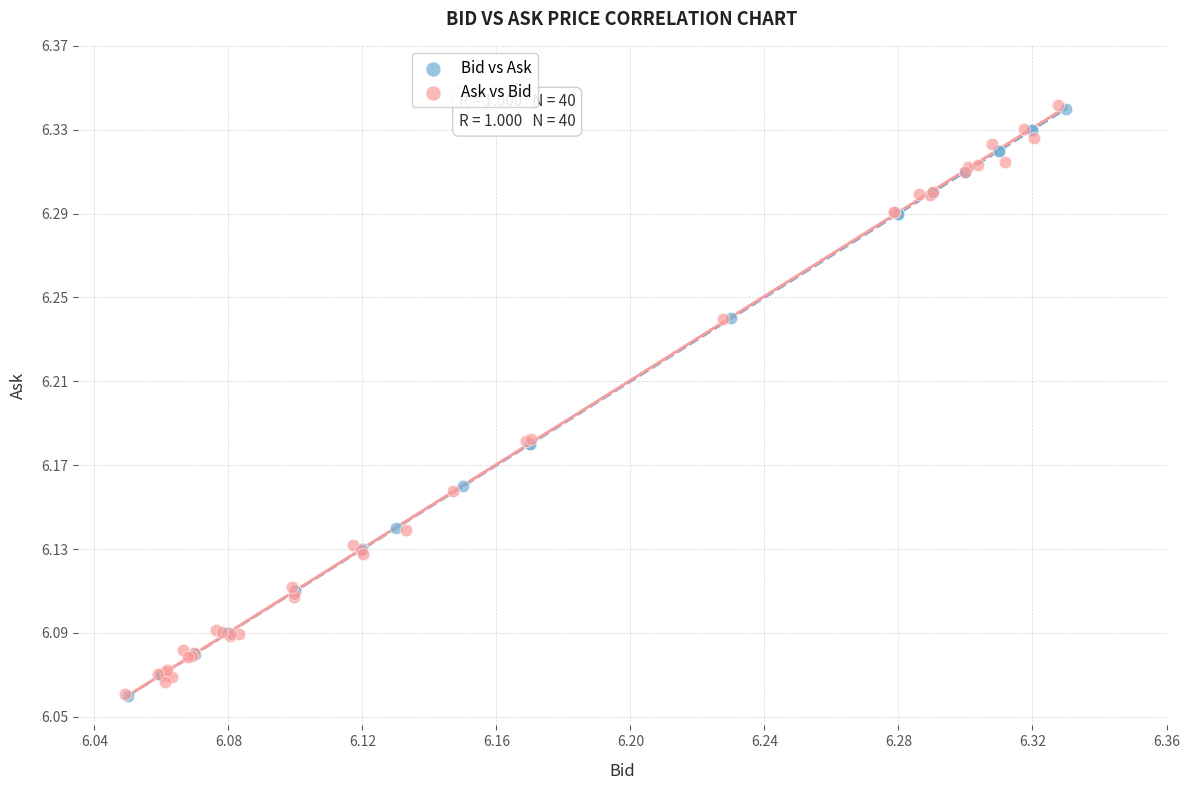

What are all the series names shown in the legend?

Bid vs Ask, Ask vs Bid